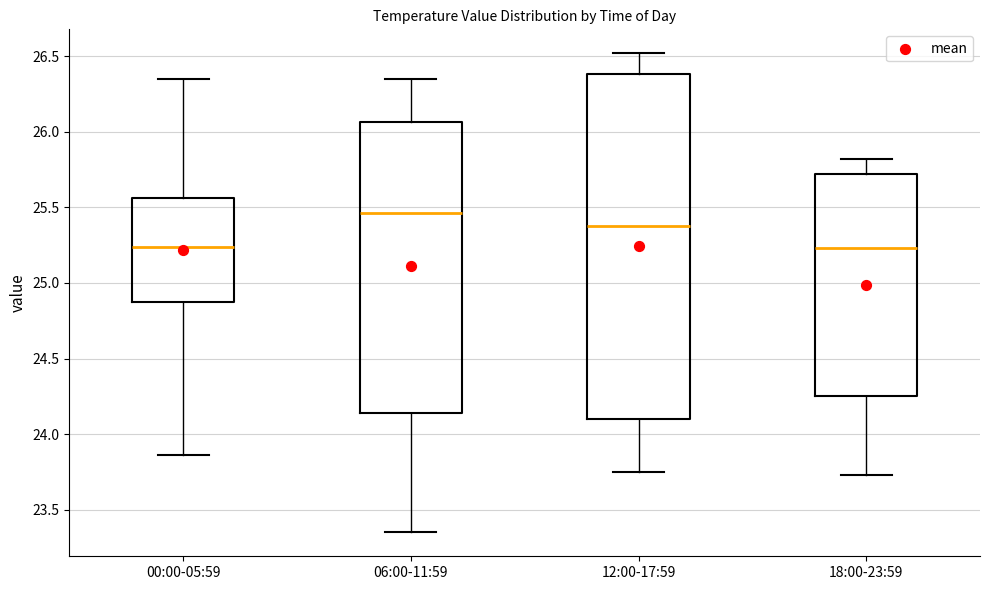

Where is the lower edge of the box for 18:00-23:59 on the y-axis? The values are not printed on the chart, so give them approximately, as read against the axis.

24.25